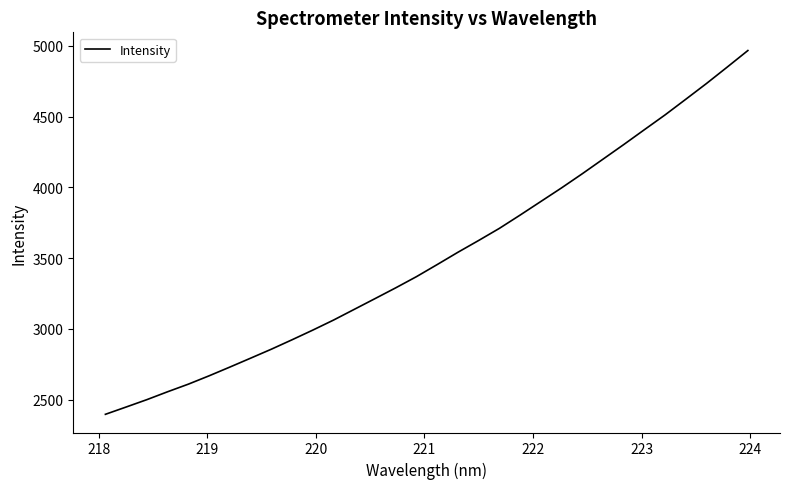

What is the difference between the maximum and minimum values?

2571.9